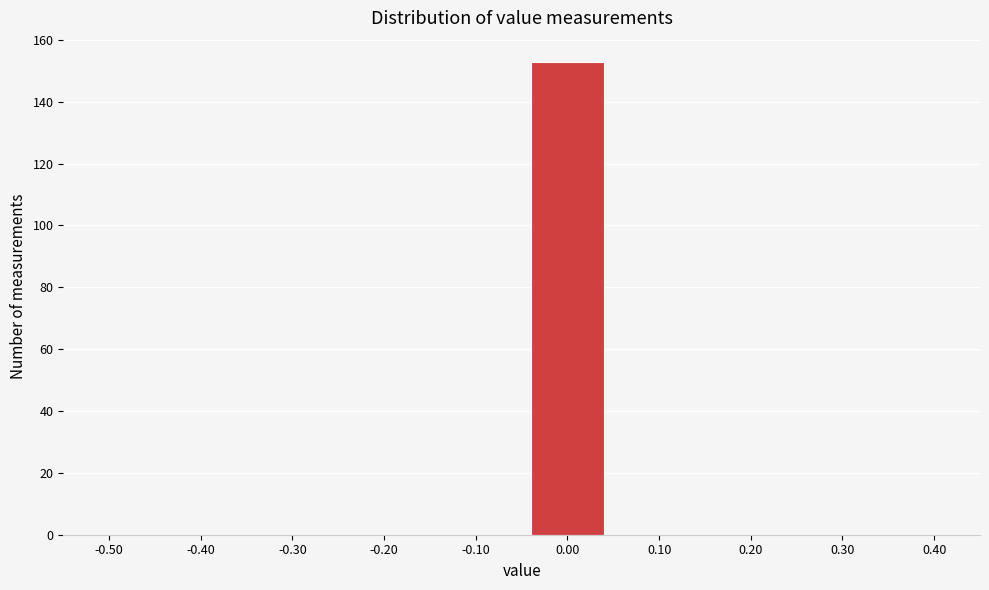

Reading left to right, transcribe all the data shown in this chart.

-0.50=0	-0.40=0	-0.30=0	-0.20=0	-0.10=0	0.00=153	0.10=0	0.20=0	0.30=0	0.40=0